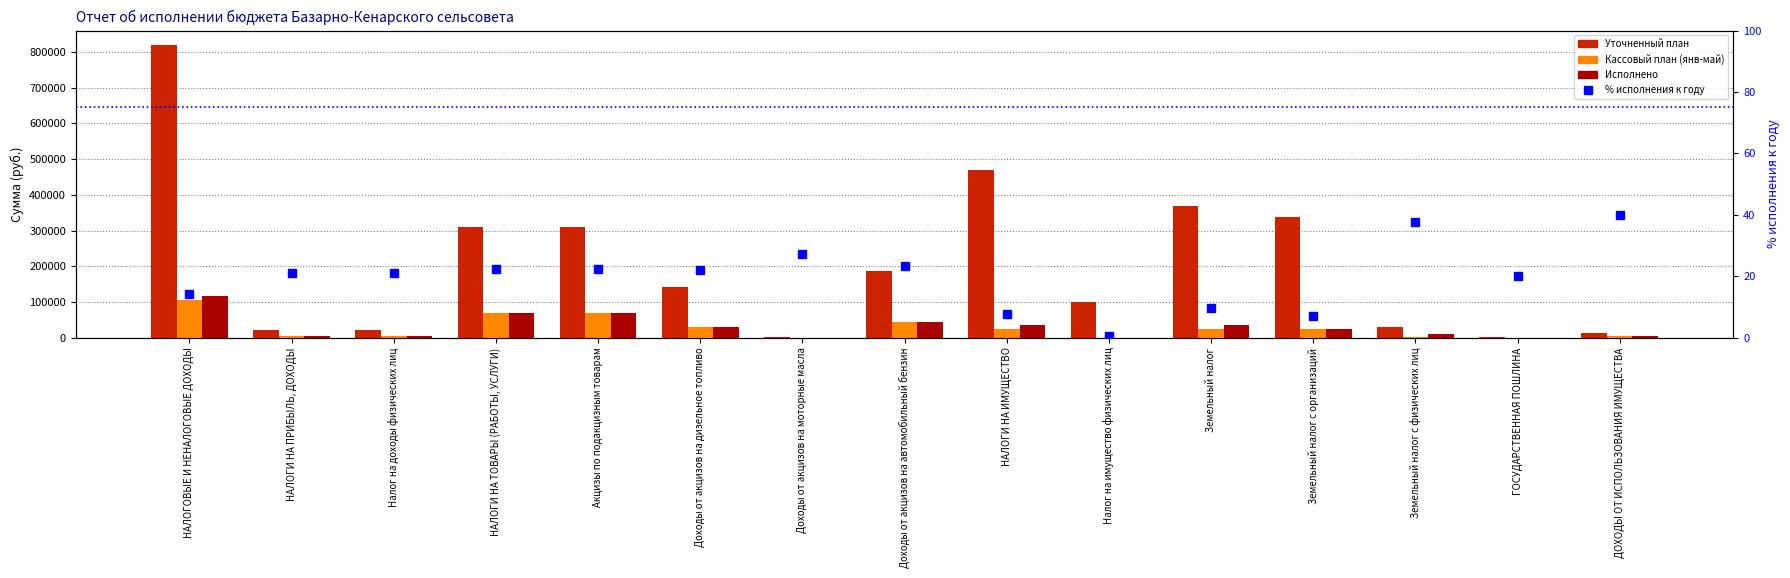

What is the minimum value for Исполнено?

200.0